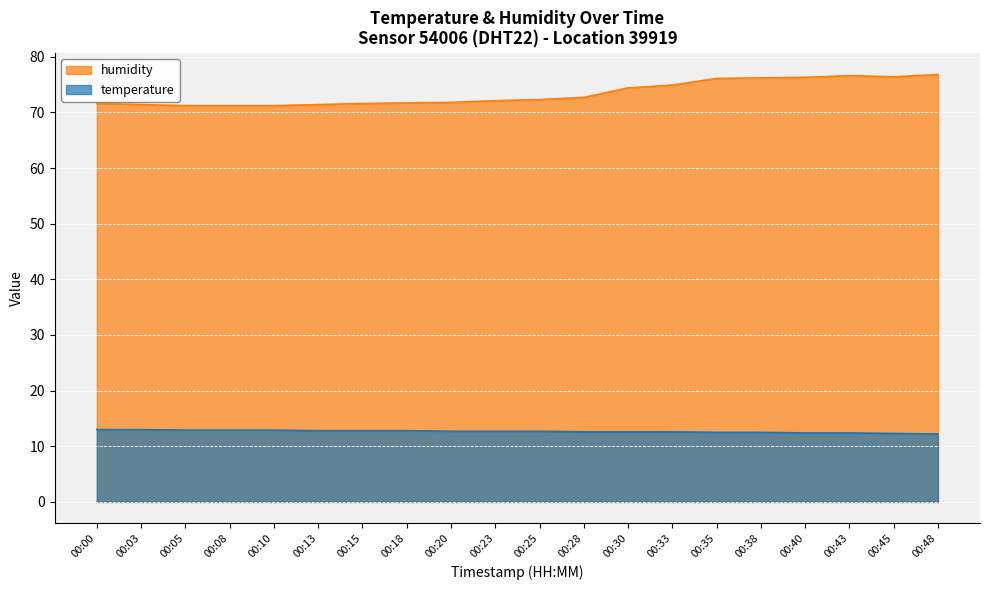

Reading left to right, what are all the values shown in this chart?

temperature: 13.0	13.0	12.9	12.9	12.9	12.8	12.8	12.8	12.7	12.7	12.7	12.6	12.6	12.6	12.5	12.5	12.4	12.4	12.3	12.2
humidity: 71.6	71.4	71.2	71.2	71.2	71.4	71.6	71.7	71.8	72.1	72.3	72.7	74.4	74.9	76.1	76.2	76.3	76.6	76.4	76.8